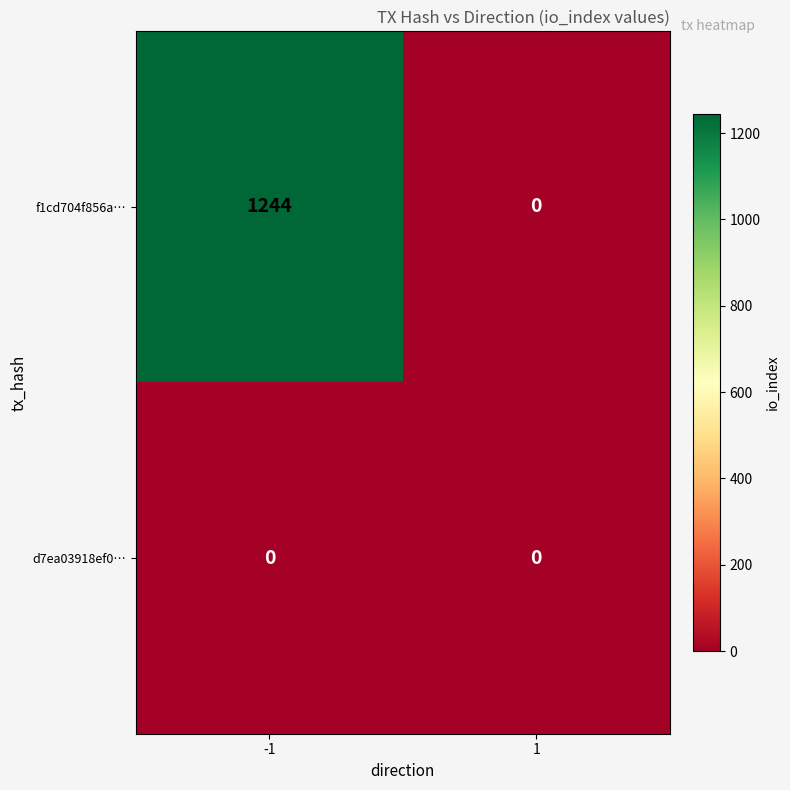

What is the maximum value shown in the chart?

1244